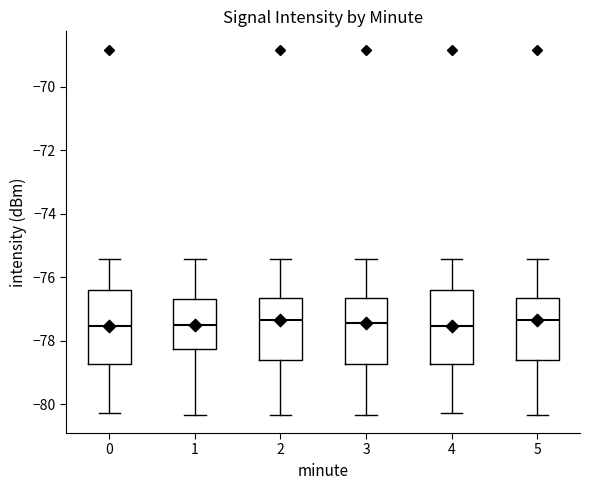

Reading left to right, transcribe this box plot: for each box, give where its median line is, the range the box spans, and where its two whiskers end, as read against the y-axis. The values are not printed on the chart, so give them approximately, as read against the axis.

0: median -77.6, box -78.8 to -76.4, whiskers -80.2 to -75.4
1: median -77.4, box -78.2 to -76.6, whiskers -80.4 to -75.4
2: median -77.4, box -78.6 to -76.6, whiskers -80.4 to -75.4
3: median -77.4, box -78.8 to -76.6, whiskers -80.4 to -75.4
4: median -77.6, box -78.8 to -76.4, whiskers -80.2 to -75.4
5: median -77.4, box -78.6 to -76.6, whiskers -80.4 to -75.4